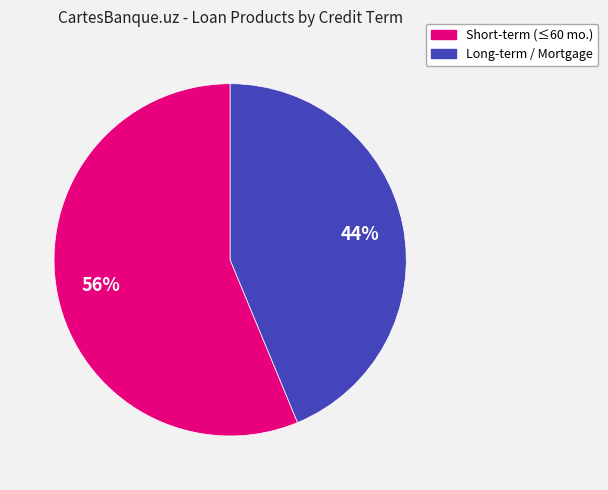

Does any single category account for the majority?

Yes